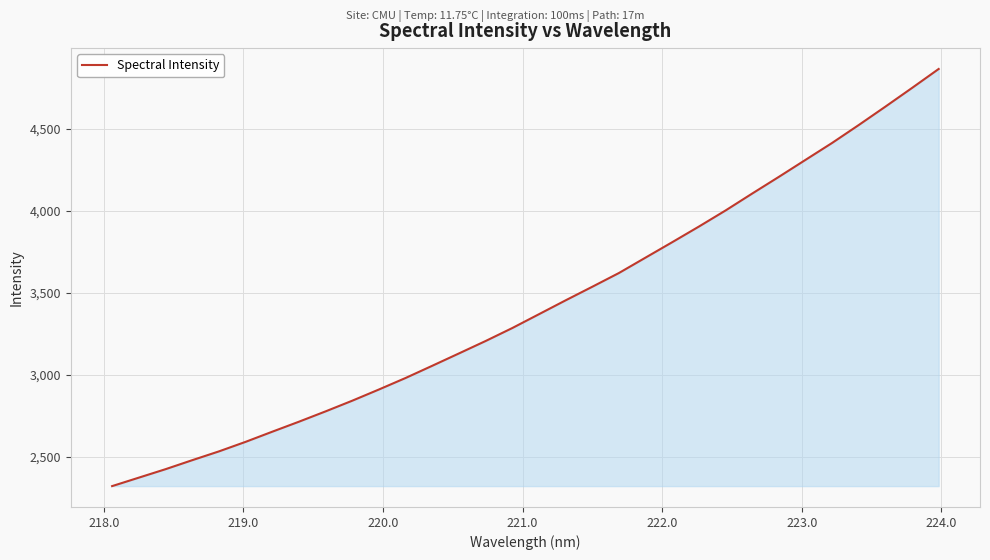

What is the difference between the maximum and minimum values?

2543.3